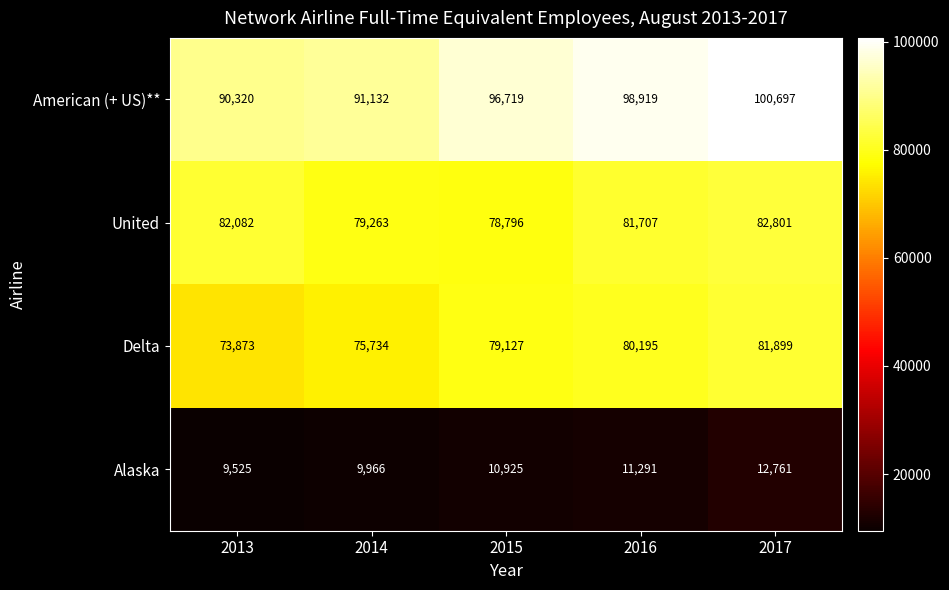

Count the number of data series in this chart.

4